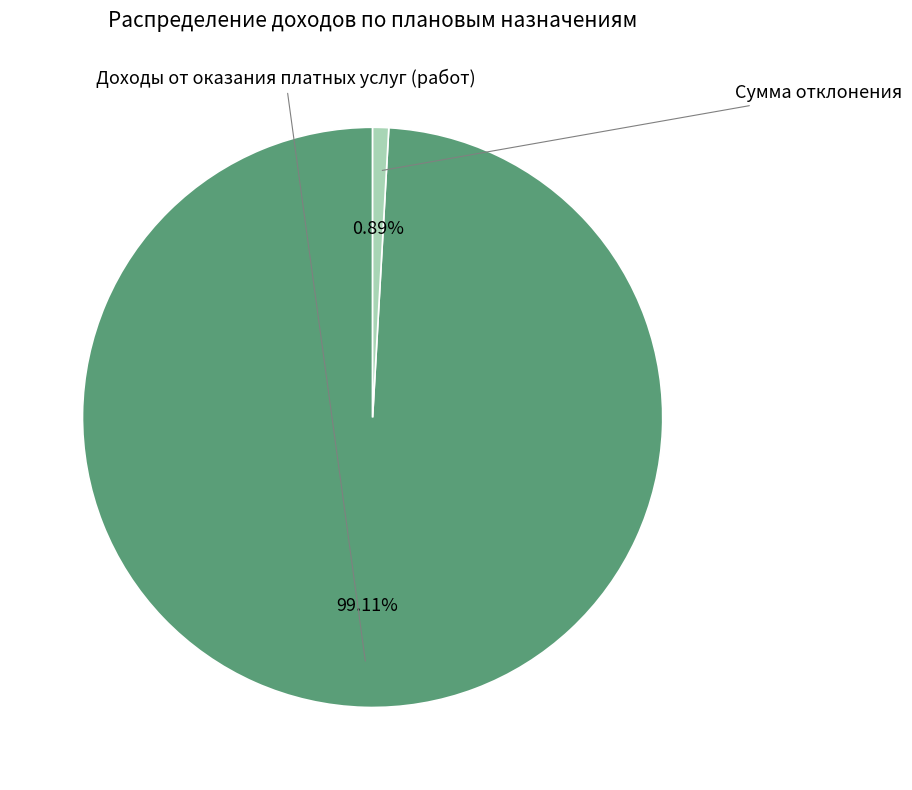

Does any single category account for the majority?

Yes